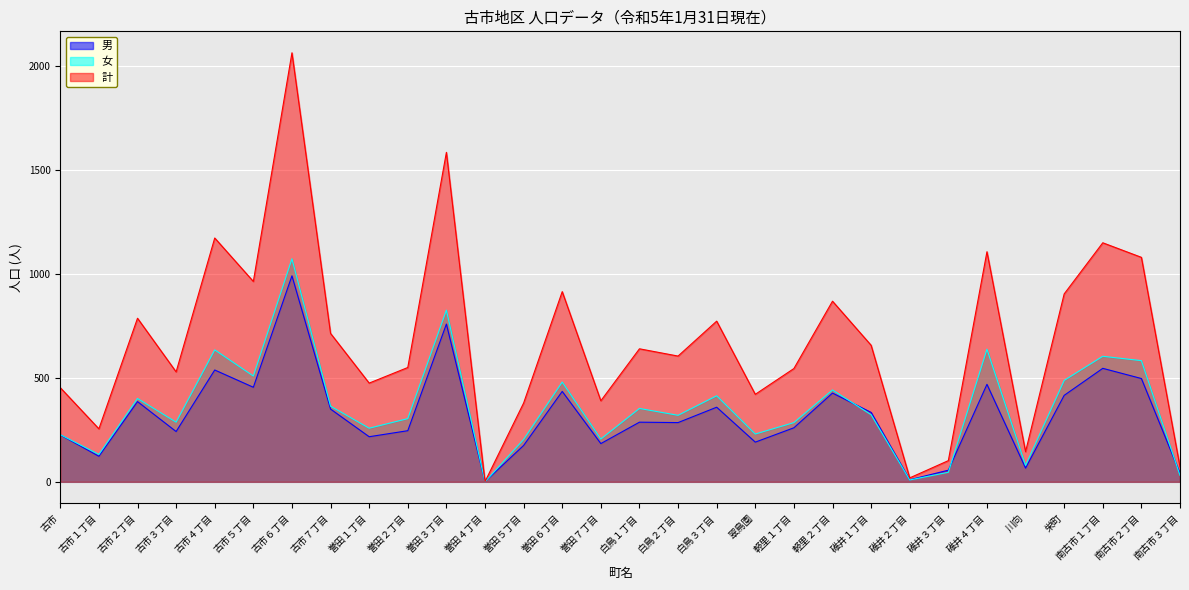

What are all the series names shown in the legend?

男, 女, 計